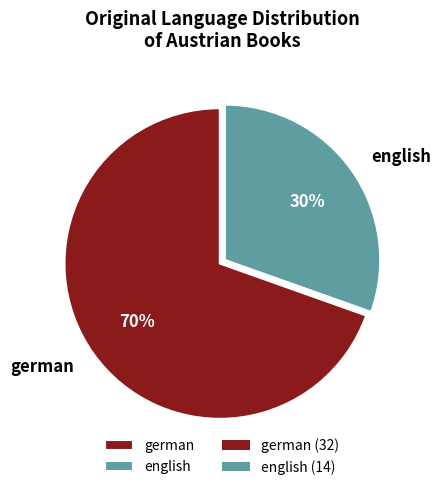

To the nearest percent, what is the average slice percentage?

50%